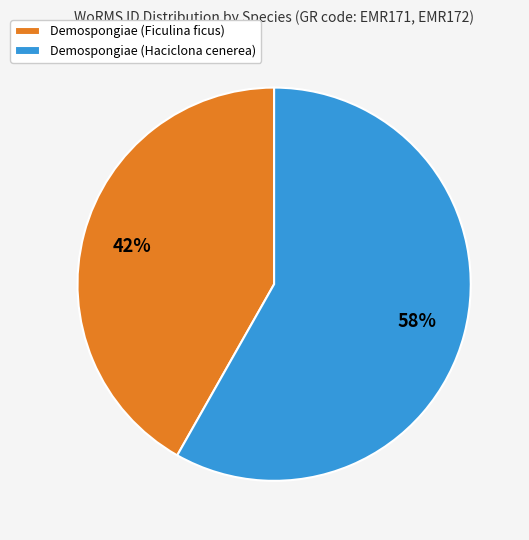

To the nearest percent, what is the combined percentage of Demospongiae (Ficulina ficus) and Demospongiae (Haciclona cenerea)?

100%